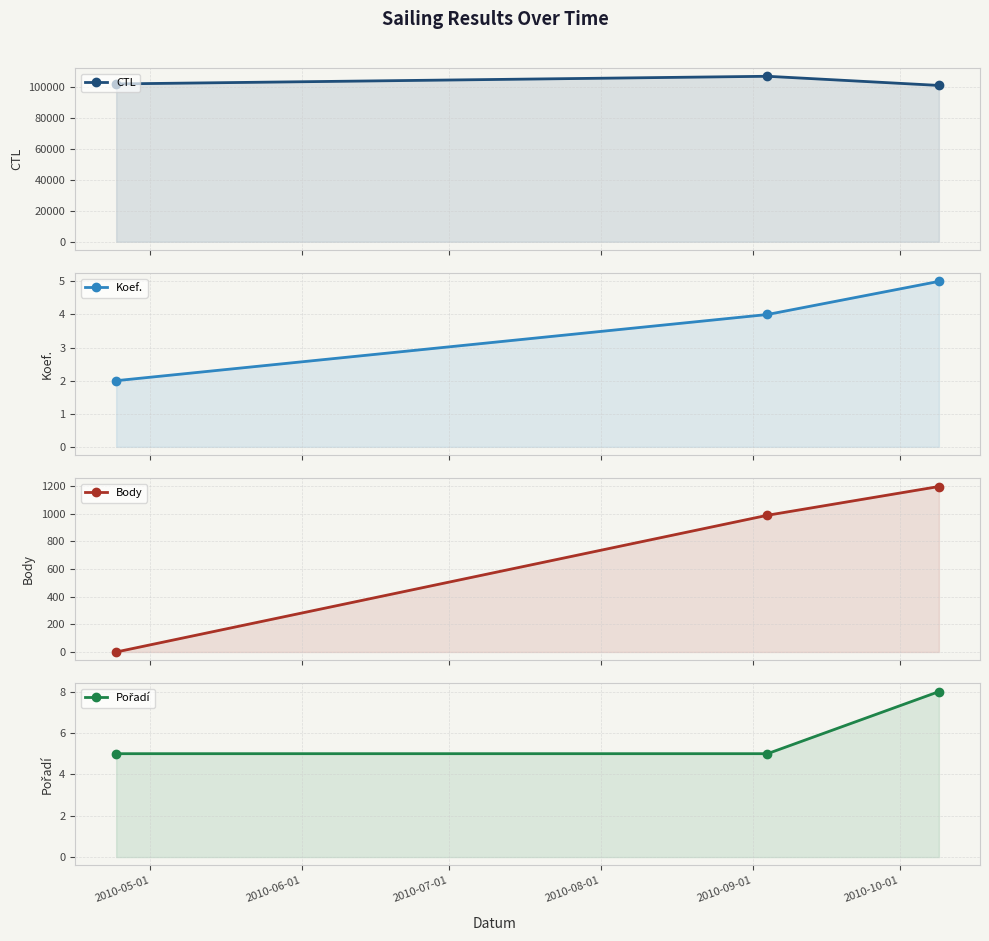

How many values in Body are above zero?

2